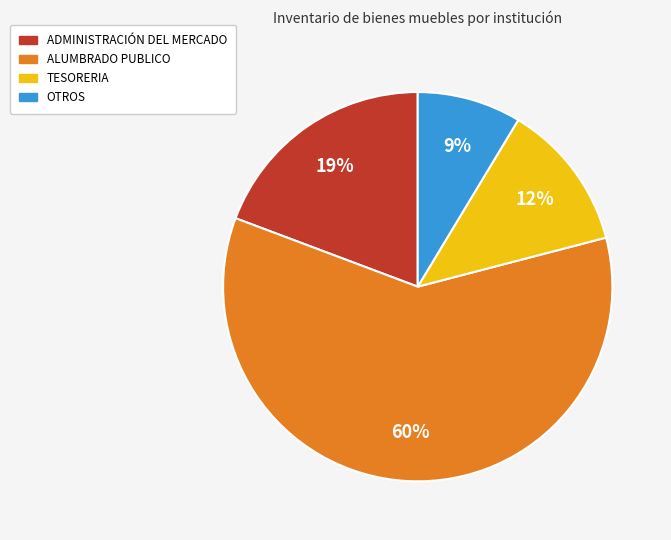

To the nearest percent, what is the average slice percentage?

25%